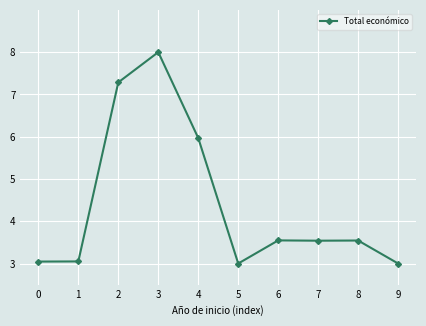

Is this an area chart (filled region under the line)?

No